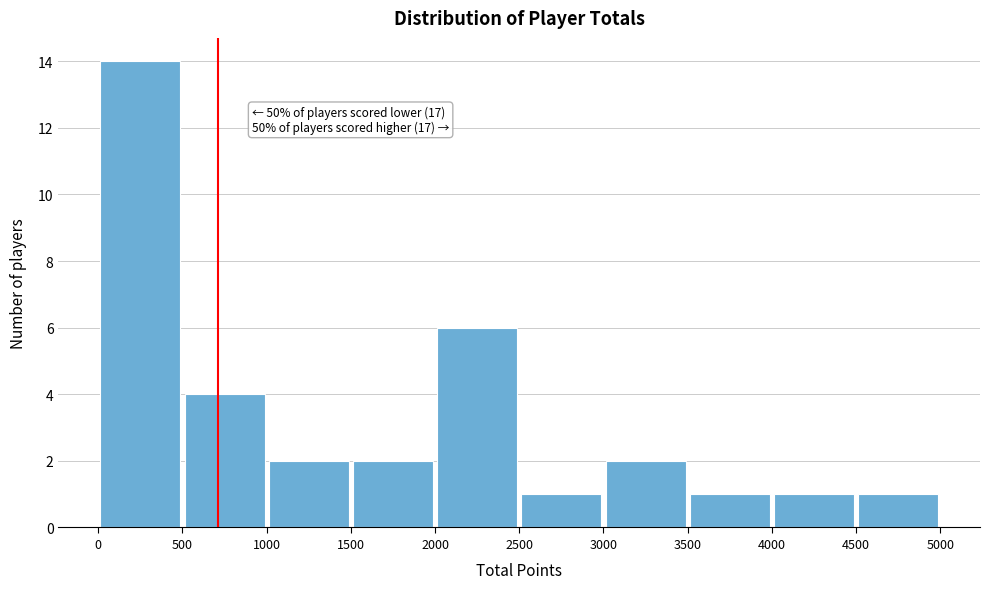

Which range on the x-axis has the tallest bar?

0 to 500